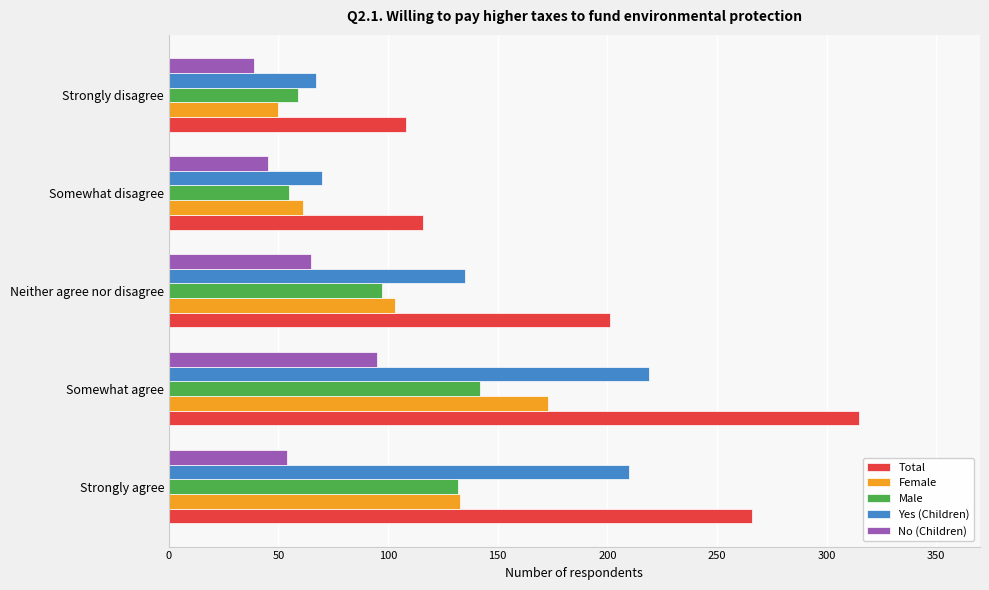

Rank the categories by Female value from highest to lowest.

Somewhat agree, Strongly agree, Neither agree nor disagree, Somewhat disagree, Strongly disagree